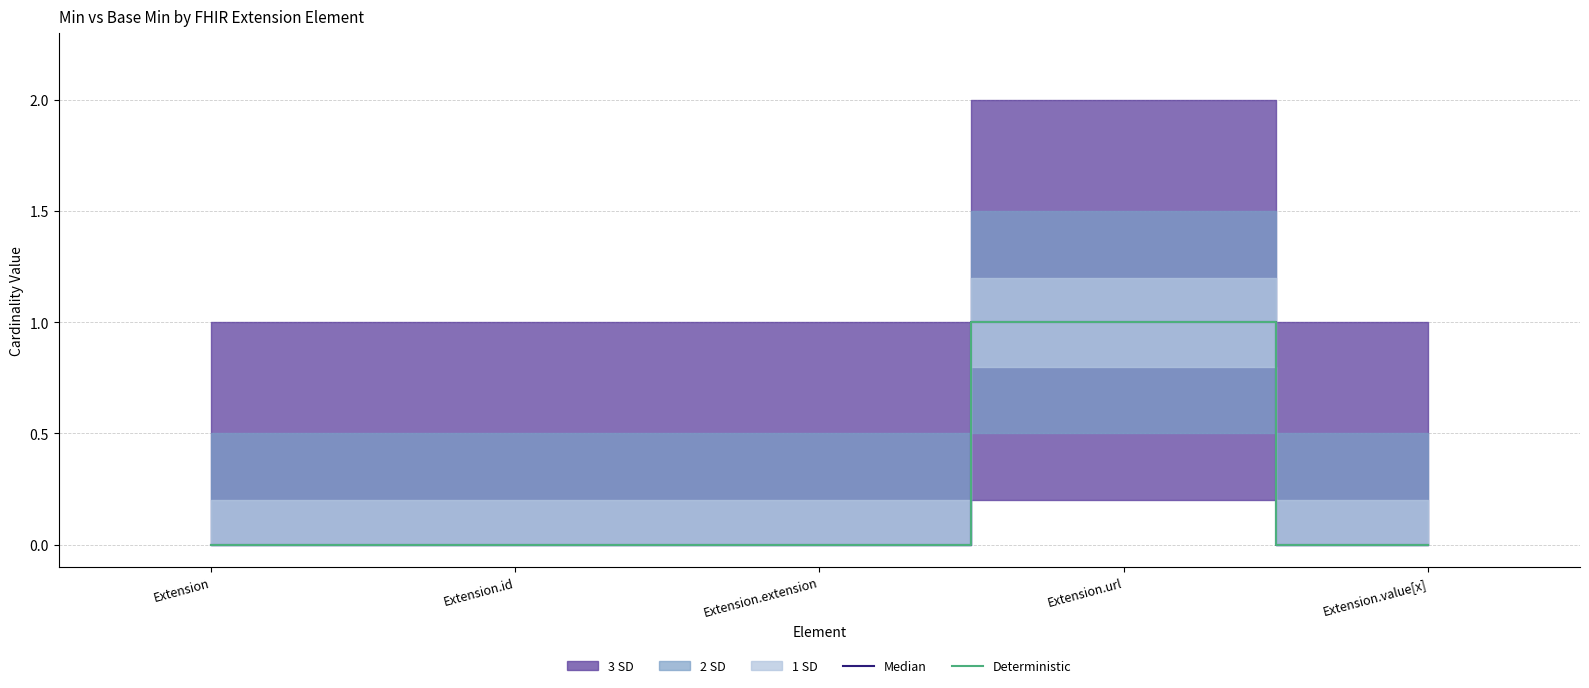

True or false: Median has more than 2 points higher than both neighbors.

False